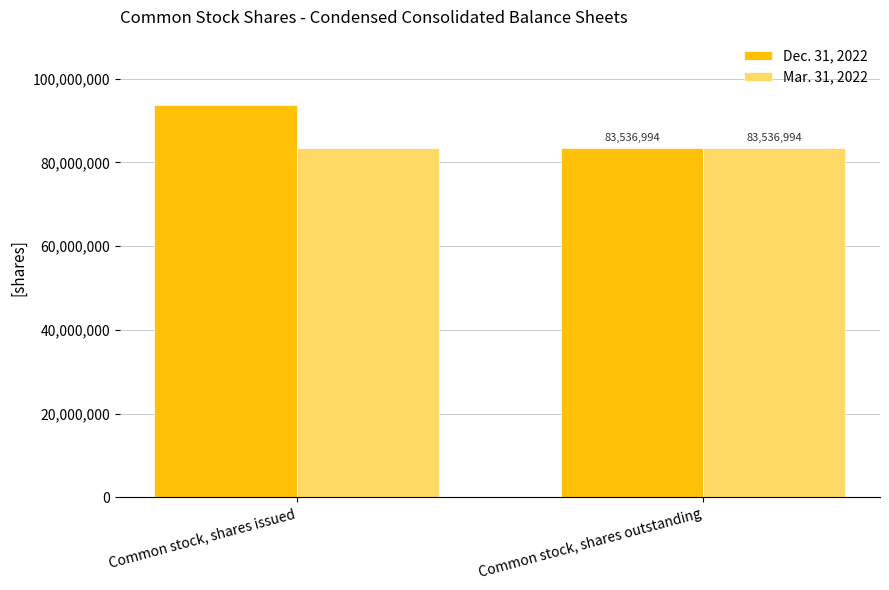

Reading right to left, extract all data points from this chart.

Dec. 31, 2022: 83536994	93726994
Mar. 31, 2022: 83536994	83536994